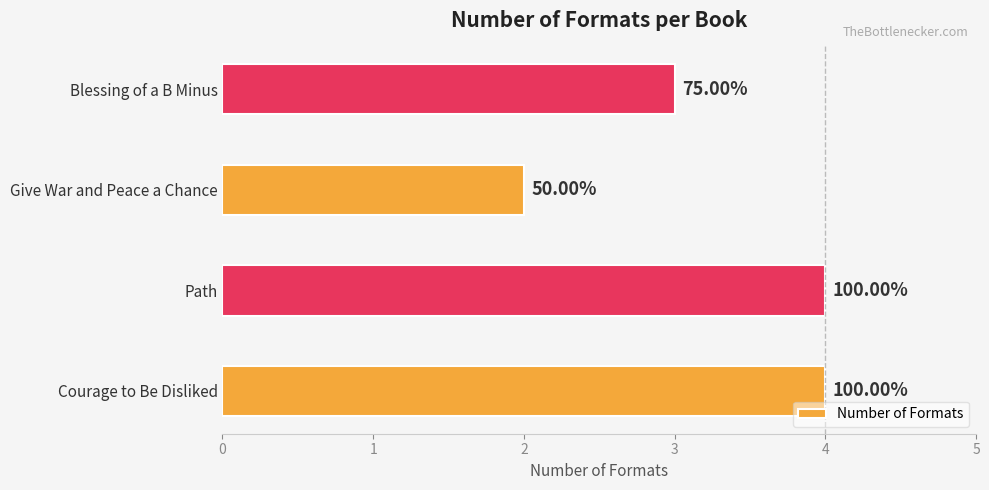

Where is the data nearest to the value 3?

Blessing of a B Minus